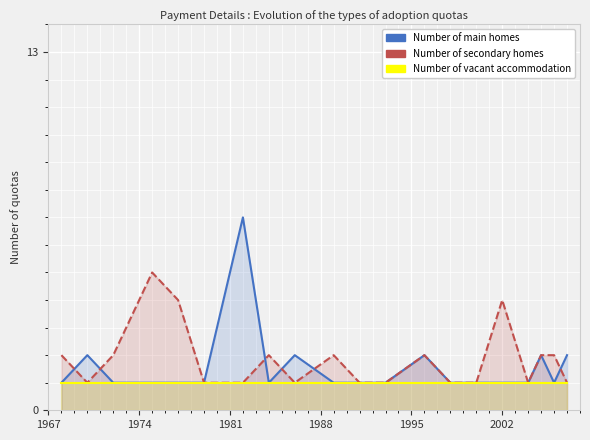

The Number of main homes series shows 1 at 1988. True or false?

True